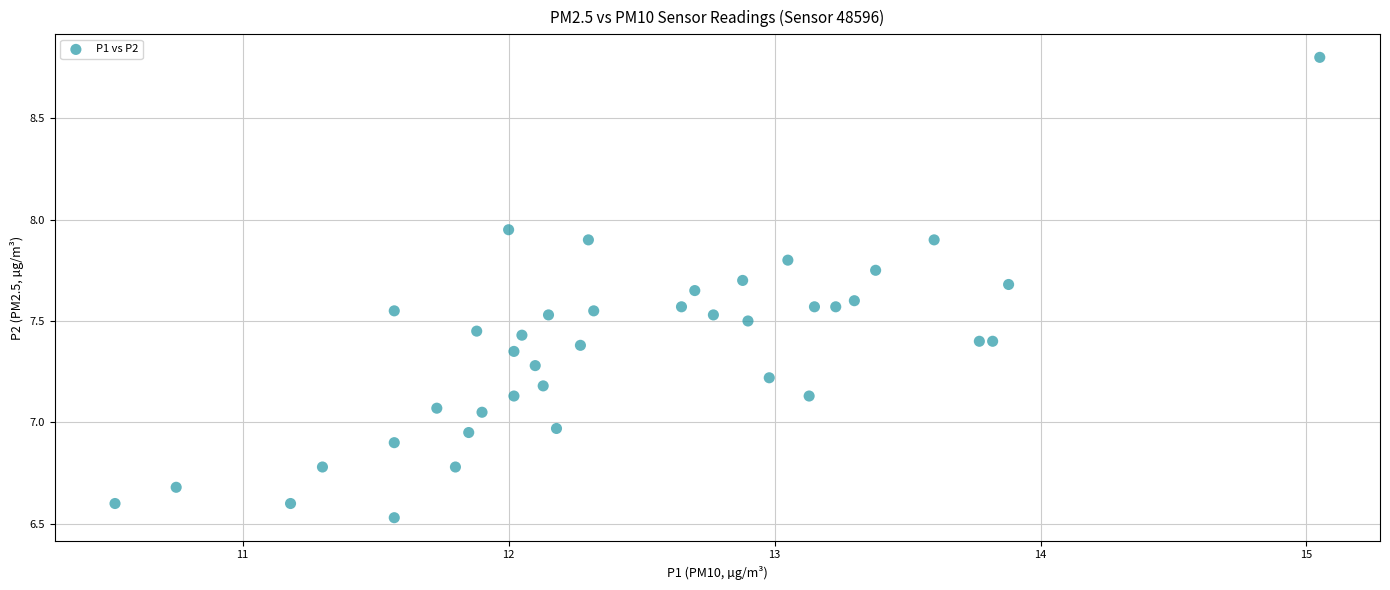

What is the range of Y values (max minus min)?

2.3